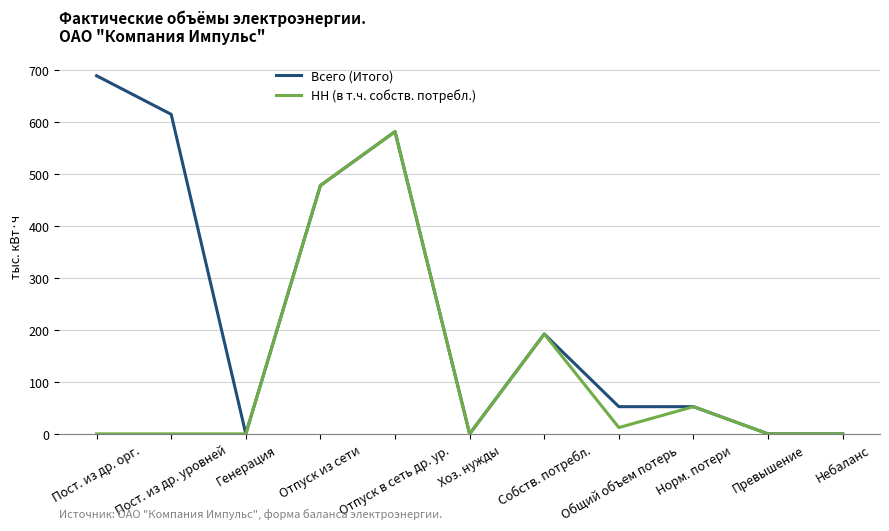

Which series has the largest range (max minus min)?

Всего (Итого)